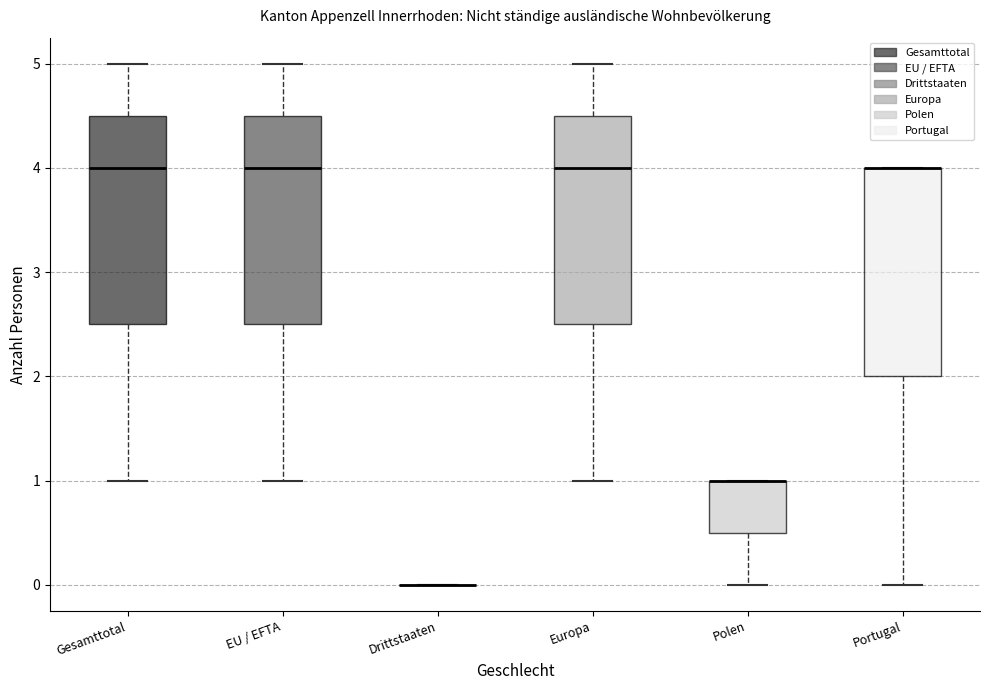

Reading left to right, transcribe this box plot: for each box, give where its median line is, the range the box spans, and where its two whiskers end, as read against the y-axis. The values are not printed on the chart, so give them approximately, as read against the axis.

Gesamttotal: median 4.0, box 2.5 to 4.5, whiskers 1.0 to 5.0
EU / EFTA: median 4.0, box 2.5 to 4.5, whiskers 1.0 to 5.0
Drittstaaten: box collapsed to a line at 0.0, whiskers 0.0 to 0.0
Europa: median 4.0, box 2.5 to 4.5, whiskers 1.0 to 5.0
Polen: median 1.0 (drawn on the box's upper edge), box 0.5 to 1.0, whiskers 0.0 to 1.0
Portugal: median 4.0 (drawn on the box's upper edge), box 2.0 to 4.0, whiskers 0.0 to 4.0